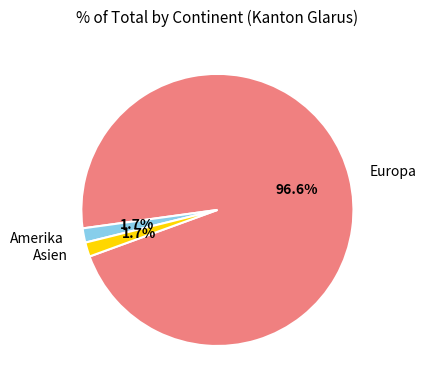

Does Europa account for over 50% of the chart?

Yes